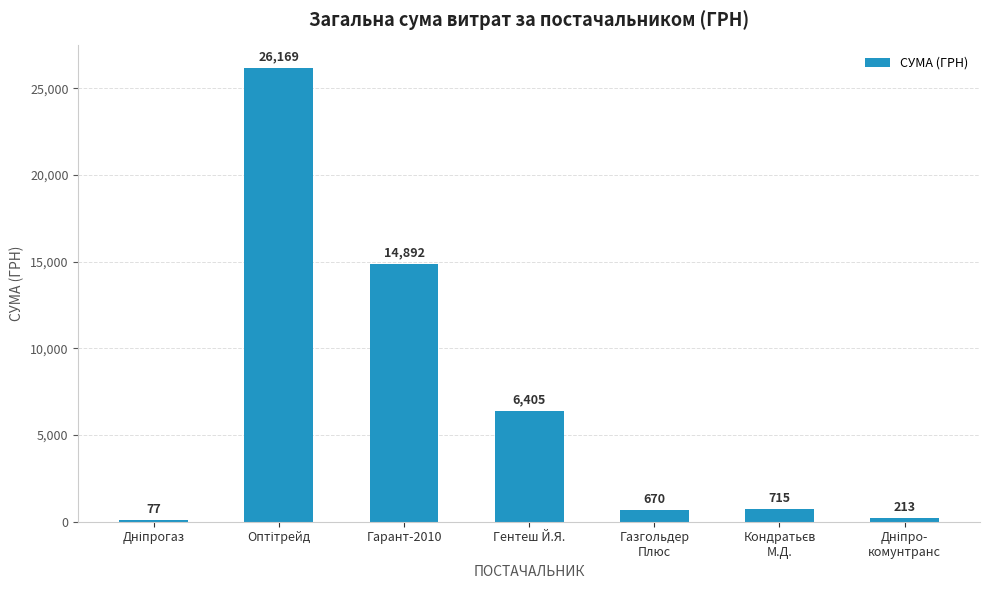

The value at Гентеш Й.Я. is 6405.0. True or false?

True